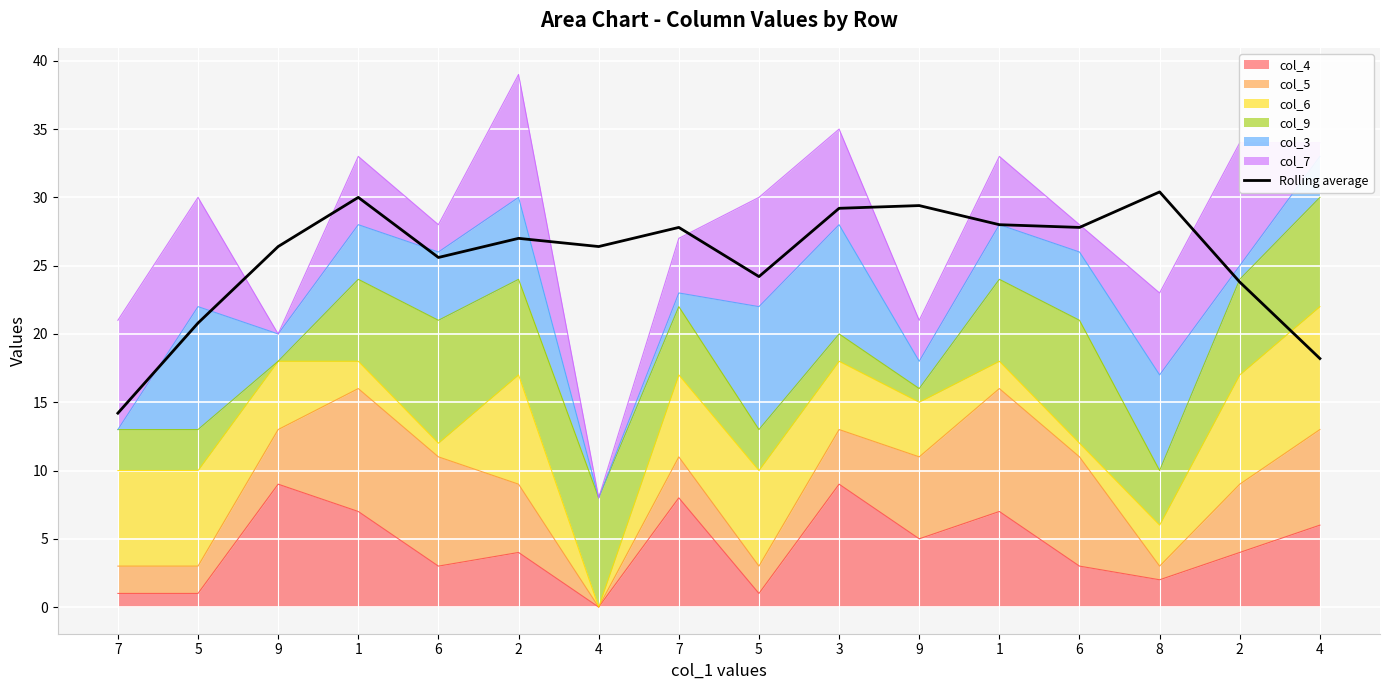

Count the number of values greater than 27.

7